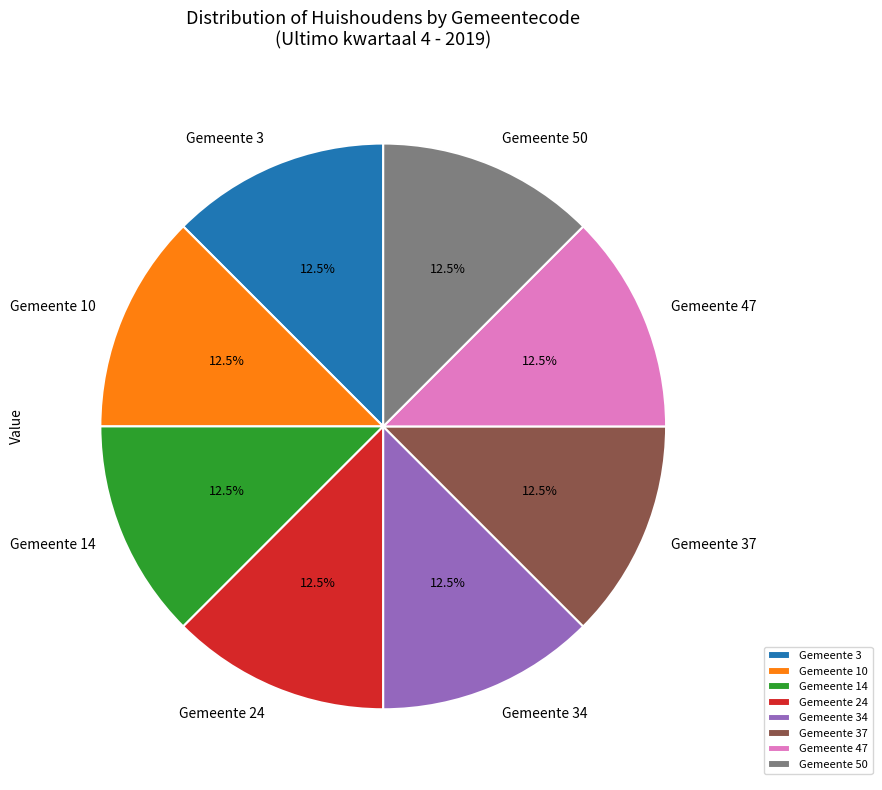

Does Gemeente 14 account for over 50% of the chart?

No